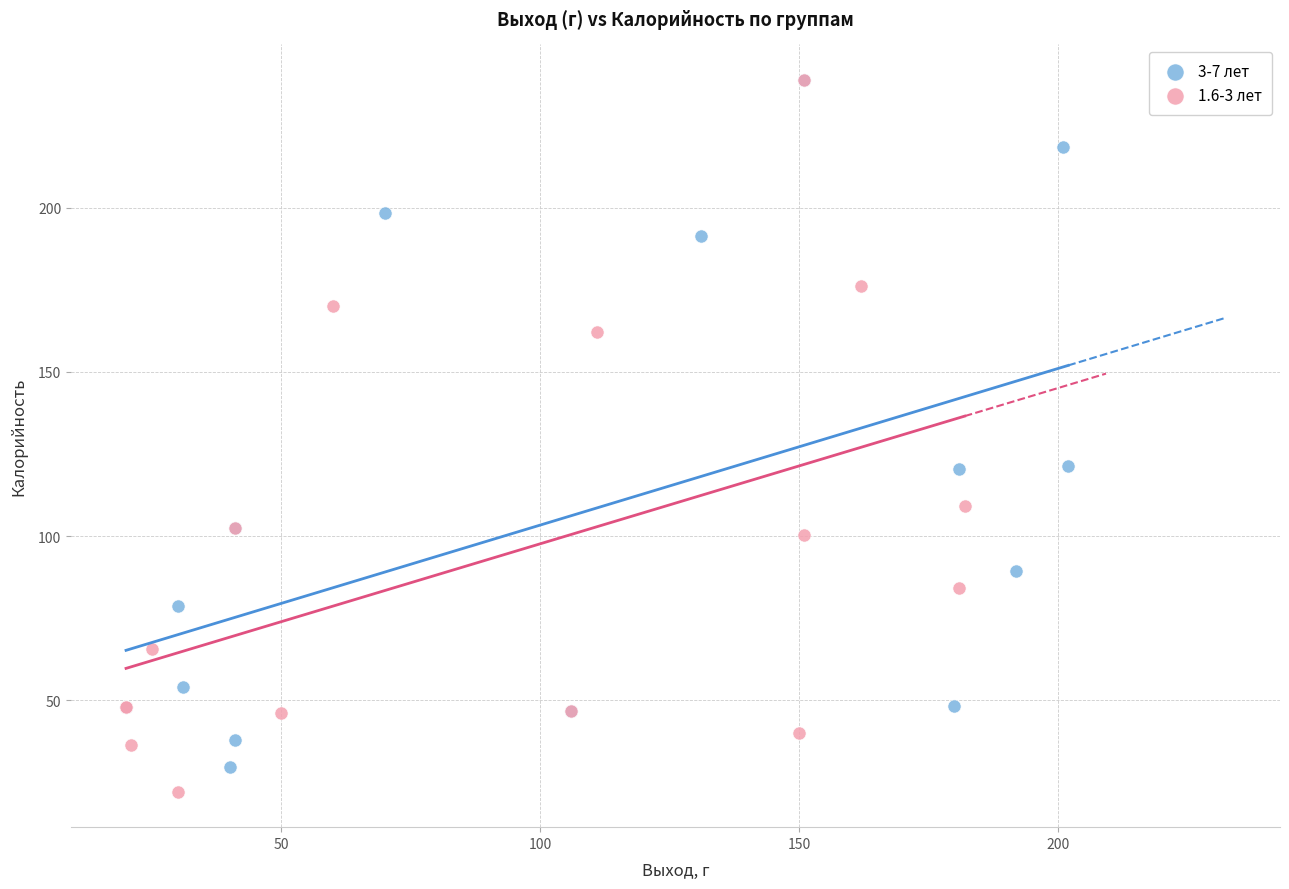

Which series has the largest Y range (max minus min)?

1.6-3 лет